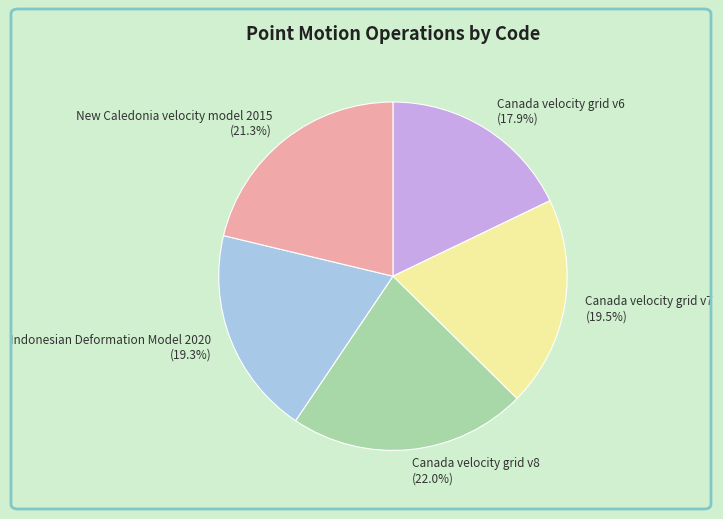

How many slices are in this pie chart?

5